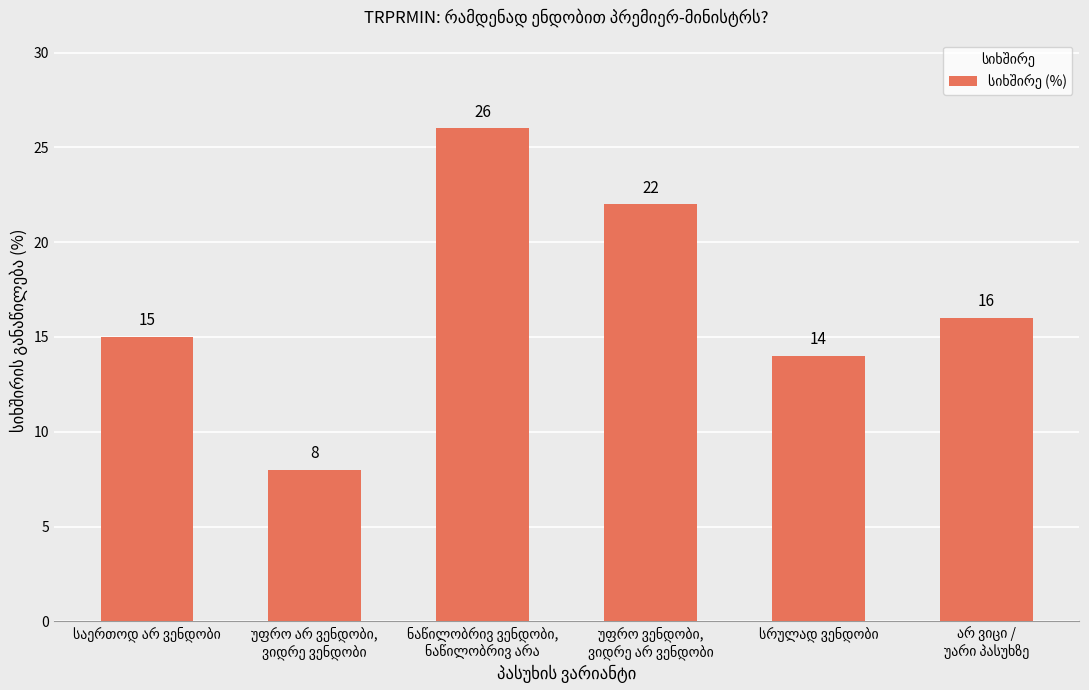

What is the difference between the maximum and minimum values?

18